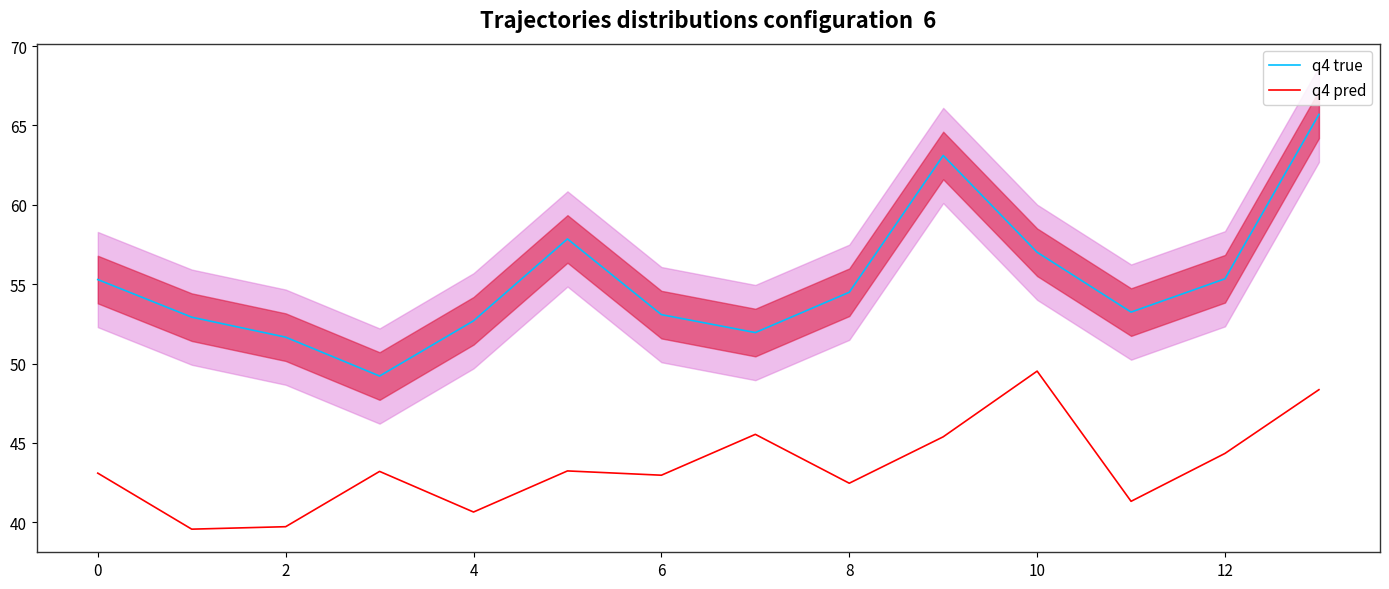

Rank the series at 8 from highest to lowest value.

q4 true, q4 pred